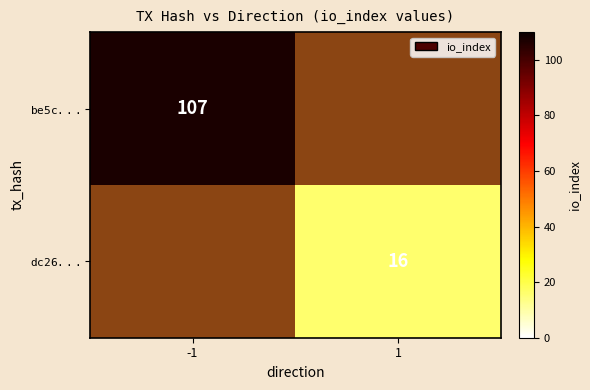

Which series has the widest spread of values?

$\mathtt{be5c...}$